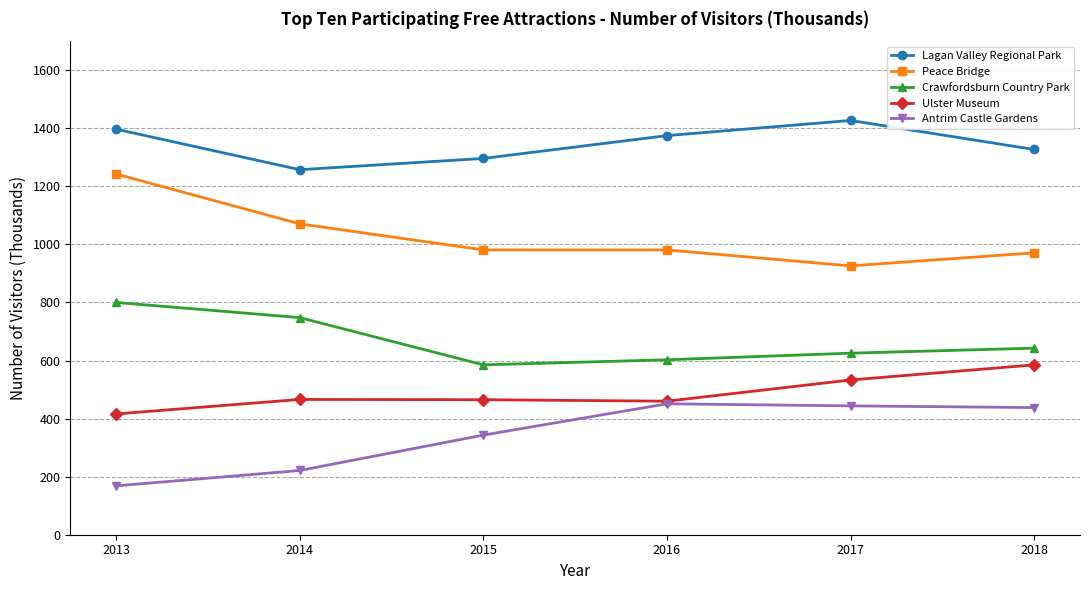

Does the chart display data point markers on the line(s)?

Yes